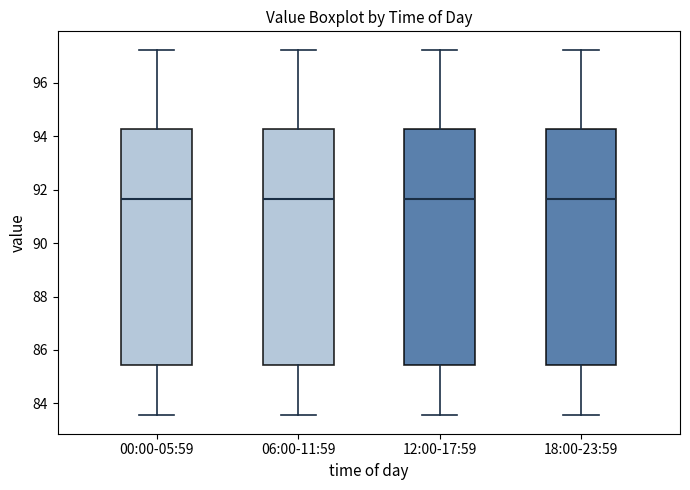

Reading left to right, read every box against the y-axis: the position of its median line, the range the box covers, and the ends of its whiskers. The values are not printed on the chart, so give them approximately, as read against the axis.

00:00-05:59: median 91.6, box 85.4 to 94.2, whiskers 83.6 to 97.2
06:00-11:59: median 91.6, box 85.4 to 94.2, whiskers 83.6 to 97.2
12:00-17:59: median 91.6, box 85.4 to 94.2, whiskers 83.6 to 97.2
18:00-23:59: median 91.6, box 85.4 to 94.2, whiskers 83.6 to 97.2